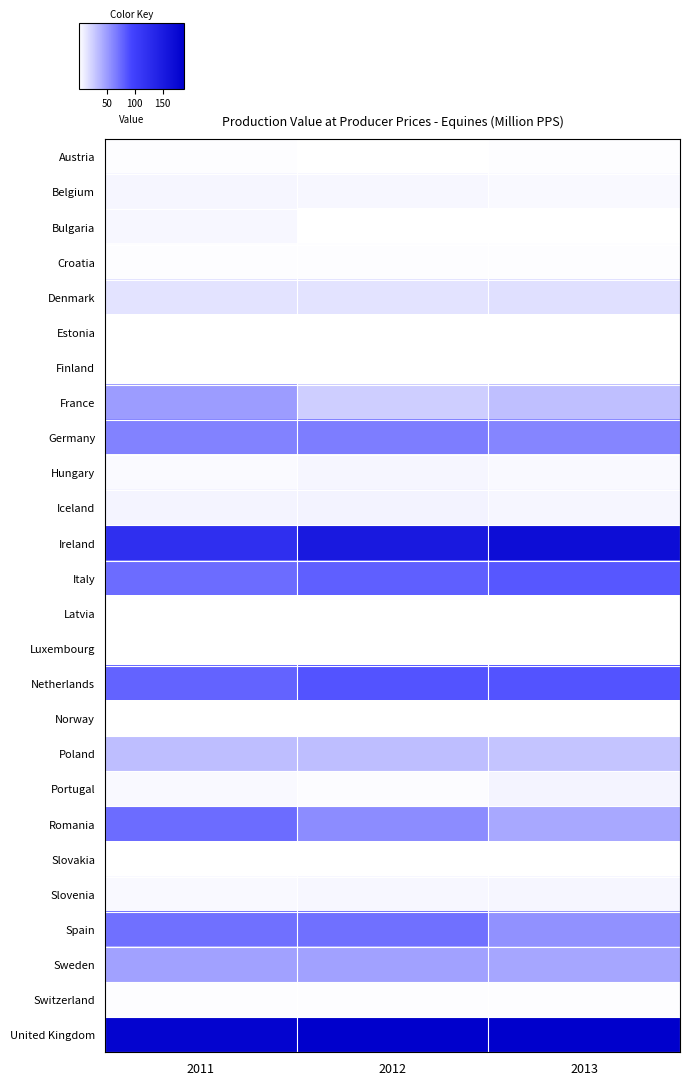

What is the total value across all series at 2011?

837.8